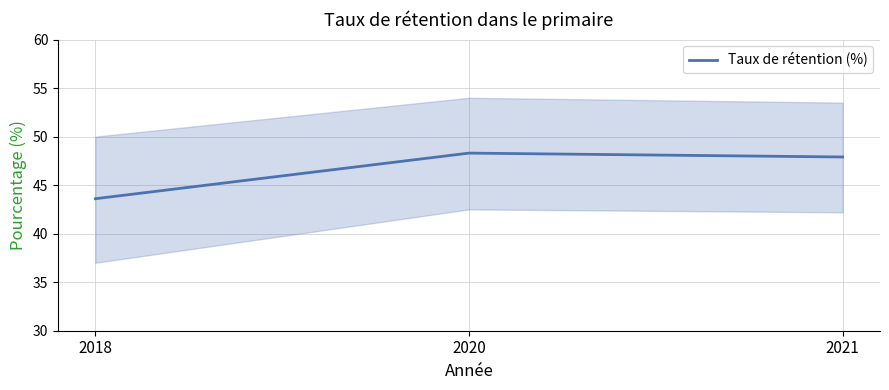

What is the maximum value shown in the chart?

48.3